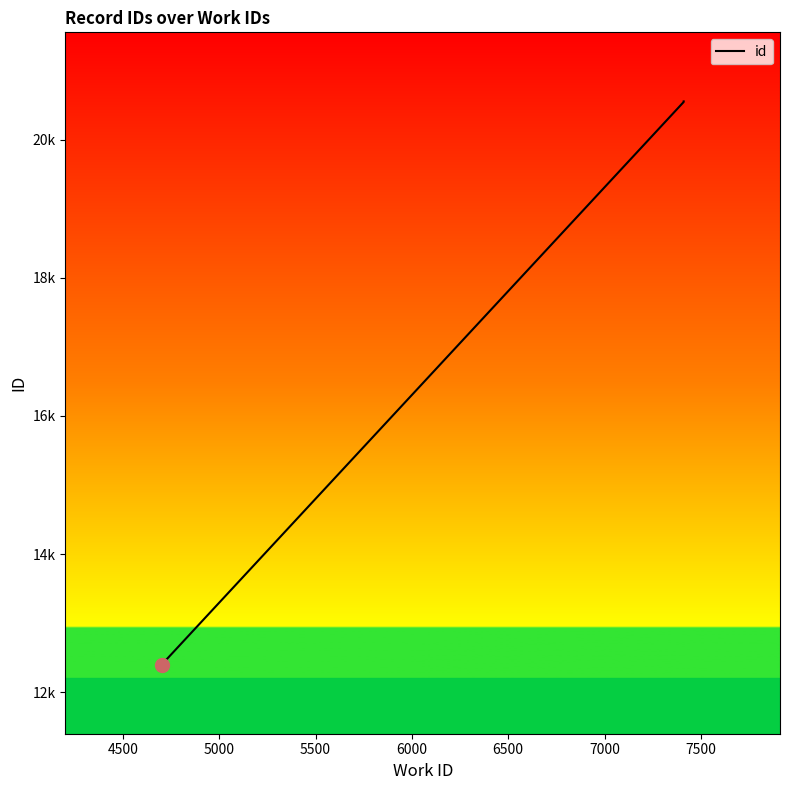

Which has a higher value, 7500 or 5500?

7500